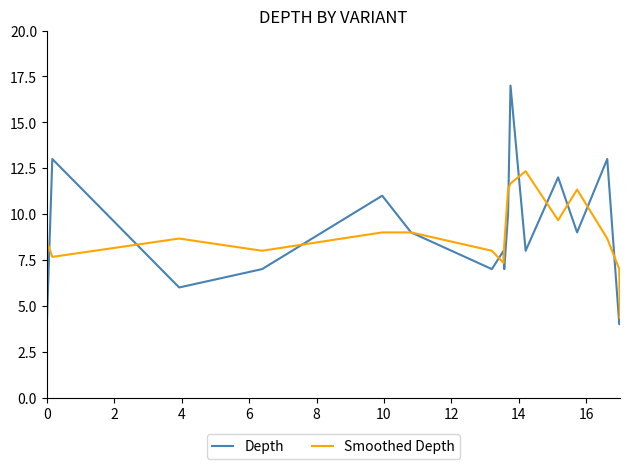

Rank the series by their maximum value, from lowest to highest.

Smoothed Depth, Depth